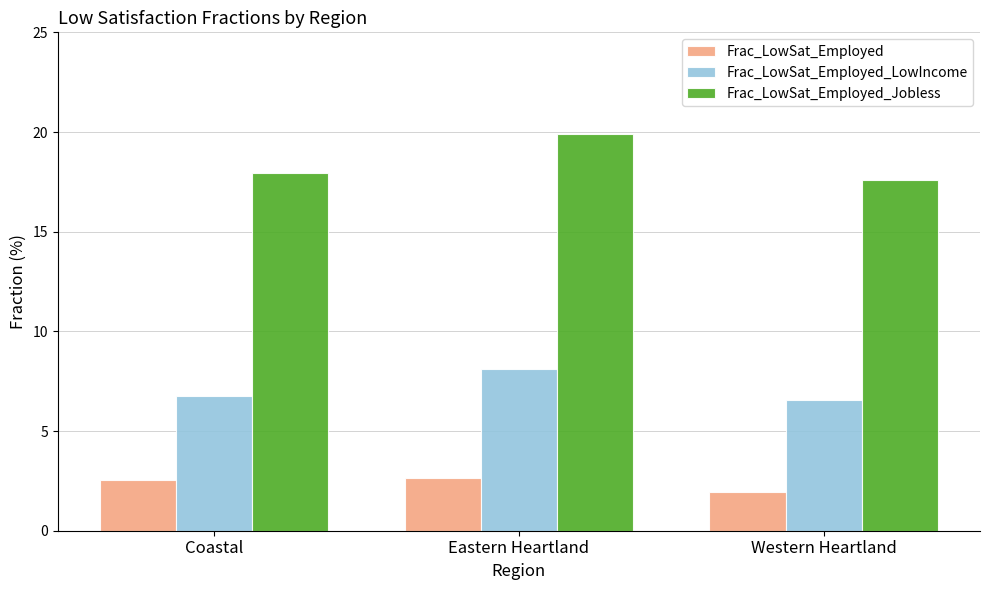

What is the difference between the maximum and second lowest values in the Frac_LowSat_Employed_Jobless series?

2.0